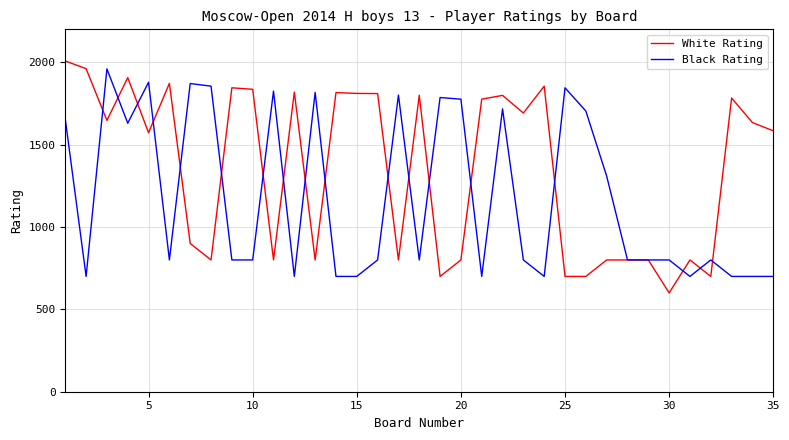

Which series has the largest range (max minus min)?

White Rating